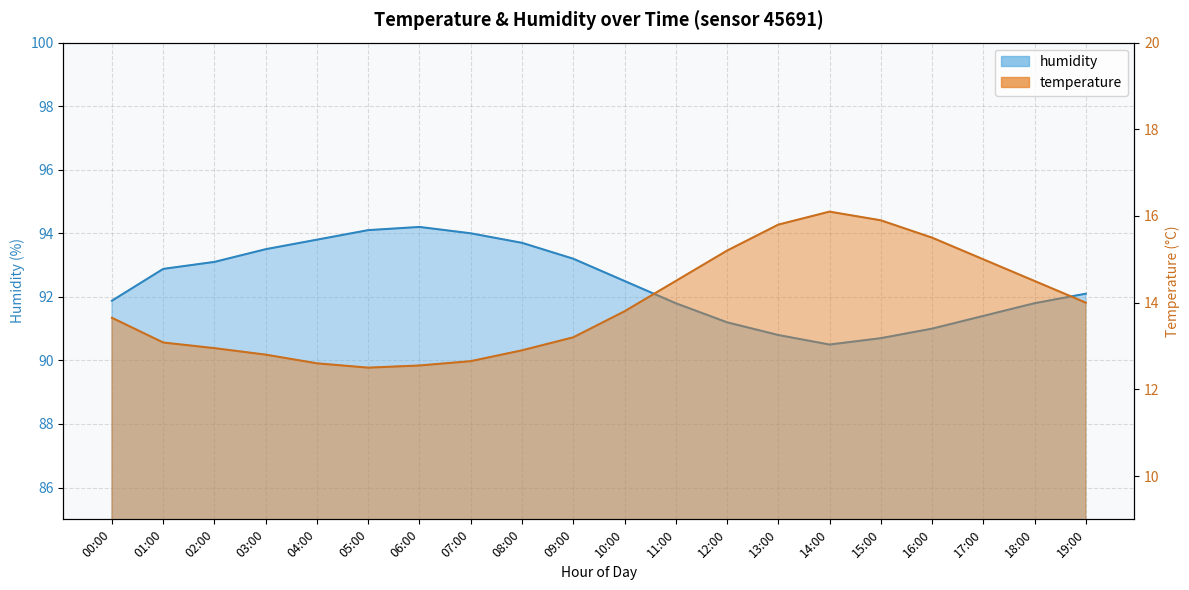

Is the value of temperature at 05:00 greater than the value of humidity at 15:00?

No